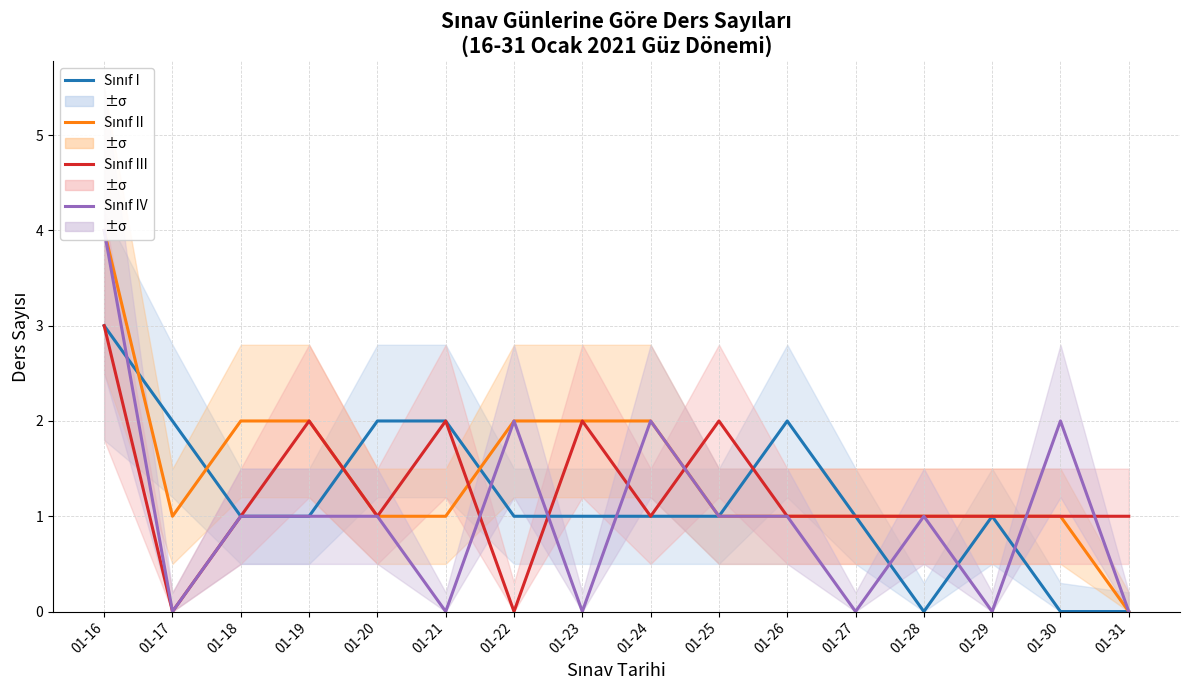

What is the difference between the maximum and minimum values in the Sınıf III series?

3